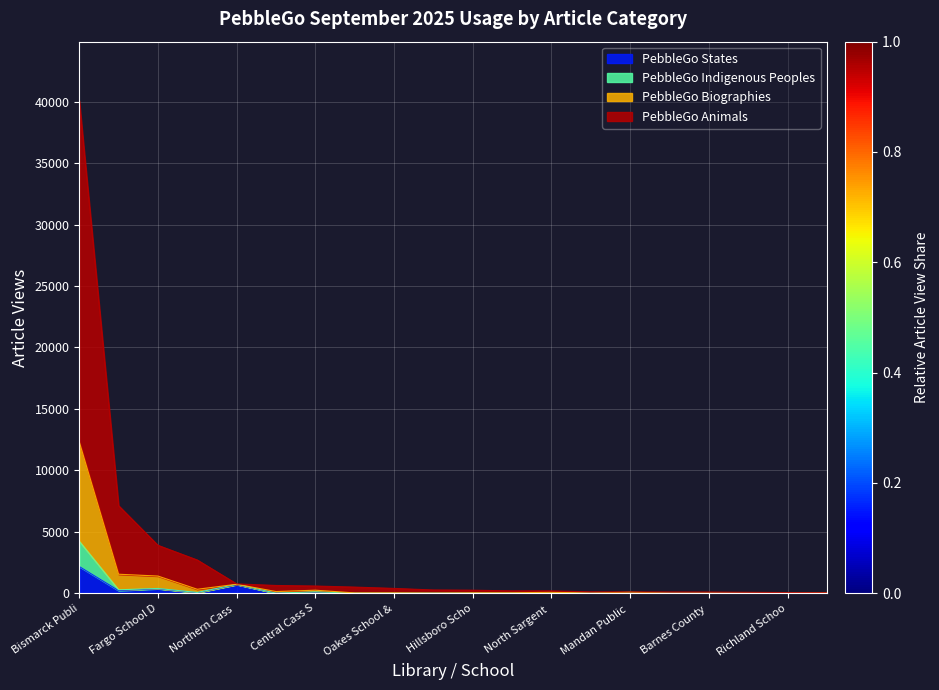

What is the maximum value for PebbleGo States?

2170